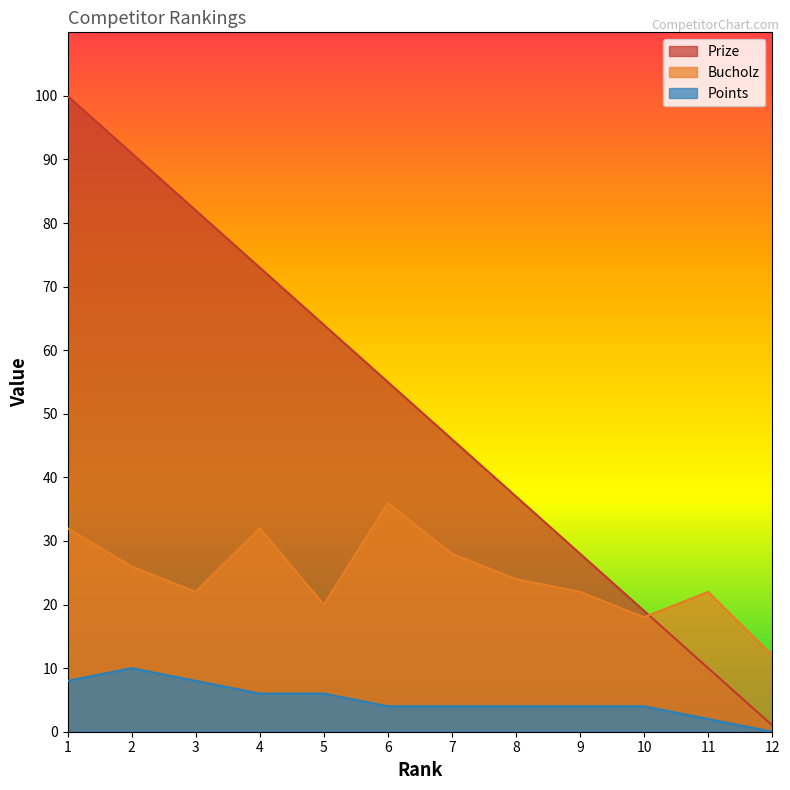

Rank the series at 1 from lowest to highest value.

Points, Bucholz, Prize